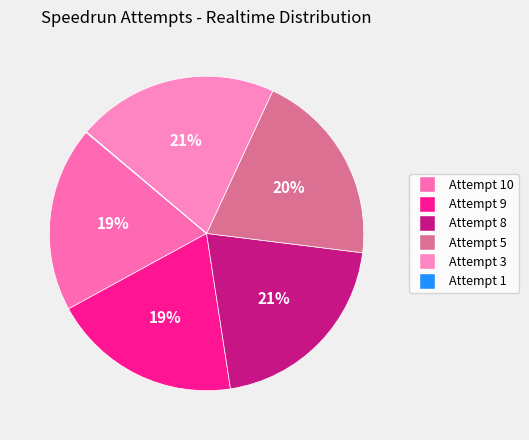

Which slice is the smallest?

Attempt 1